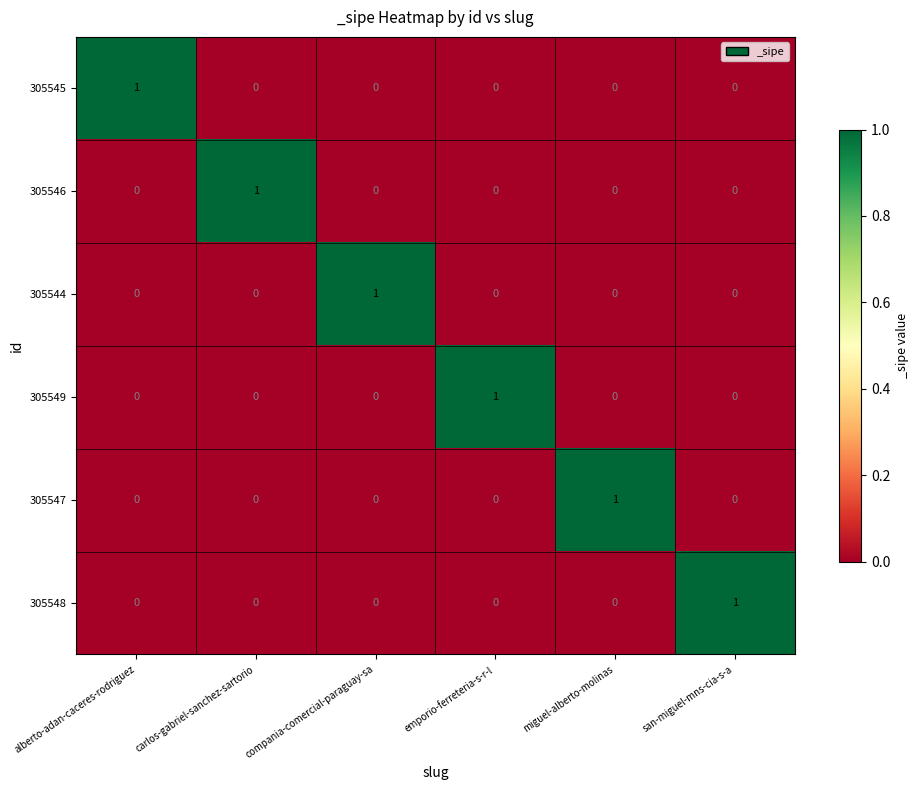

At how many categories does at least one series exceed 0?

6